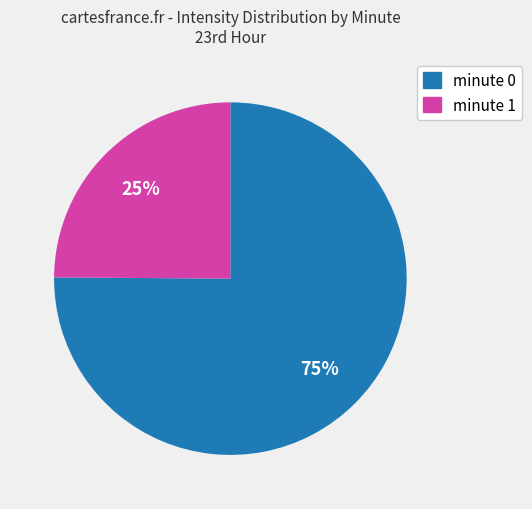

Is the sum of minute 1 and minute 0 greater than half?

Yes